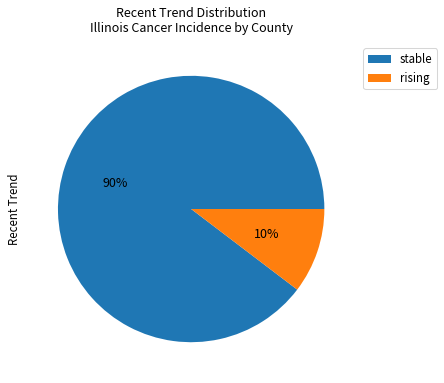

To the nearest percent, what portion does stable represent?

90%